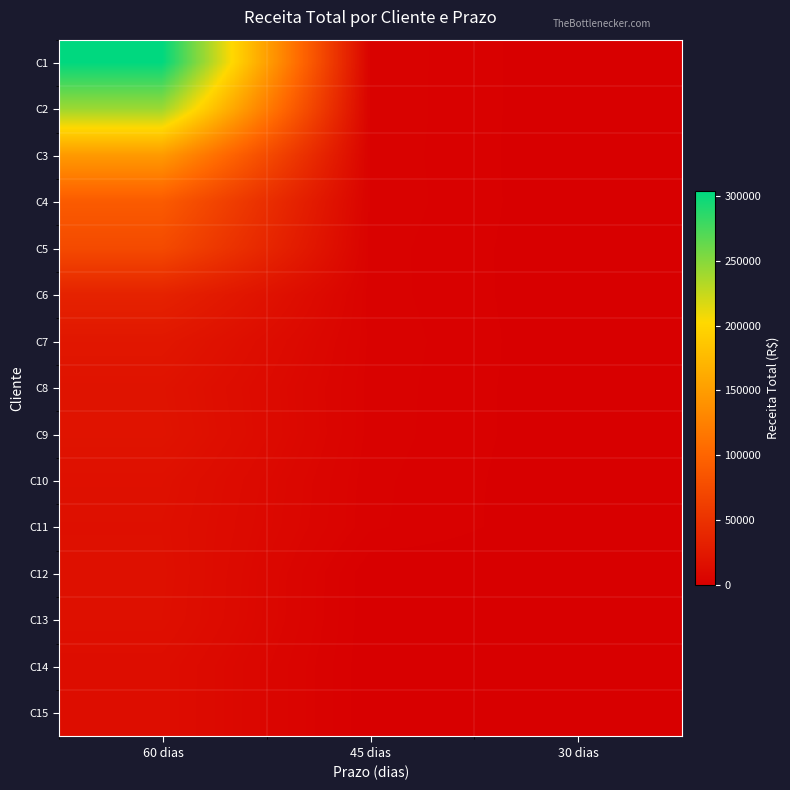

Which series has the widest spread of values?

C1